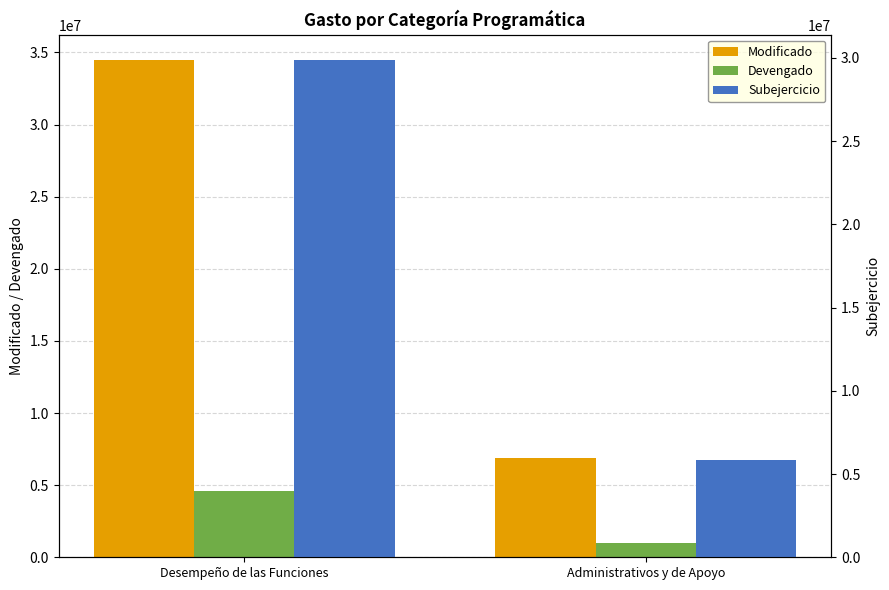

The Devengado series shows 1368760 at Administrativos y de Apoyo. True or false?

False